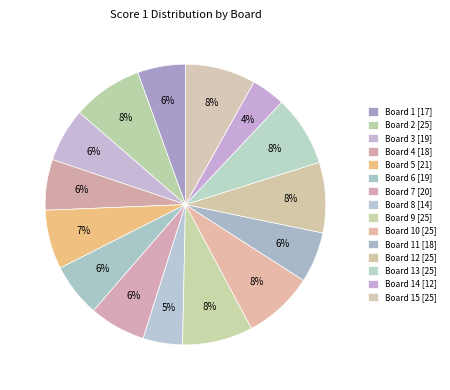

Count the number of slices in the pie.

15